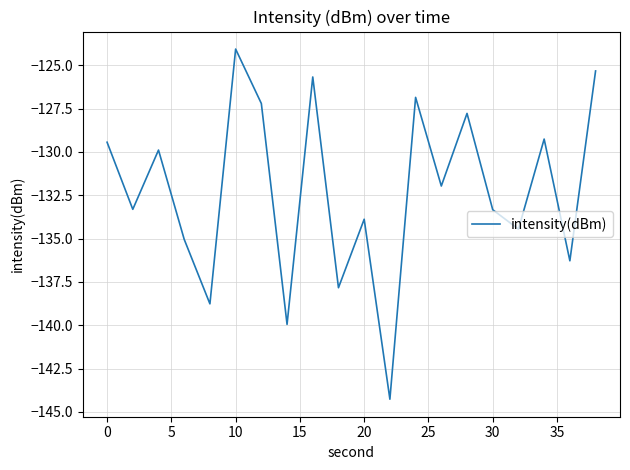

What is the minimum value shown in the chart?

-144.3